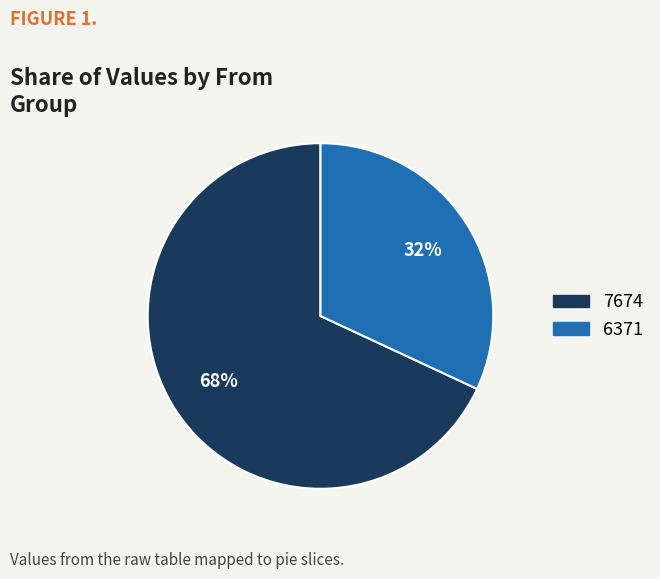

To the nearest percent, what portion does 6371 represent?

32%